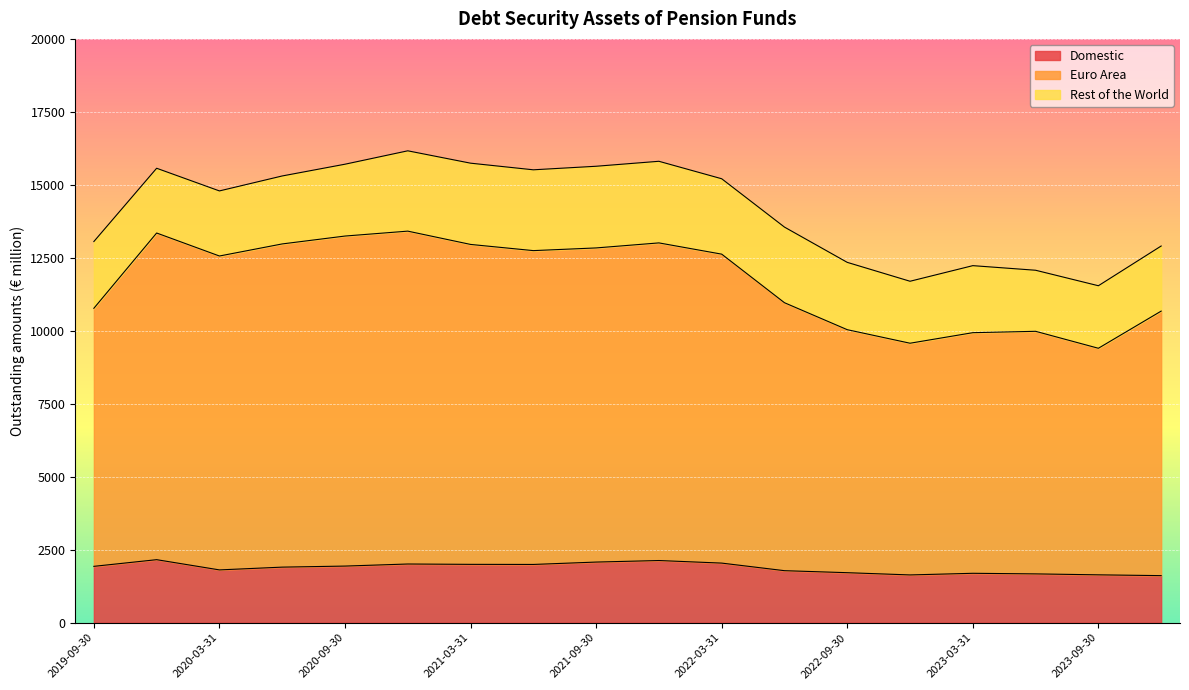

True or false: Domestic and Euro Area intersect in this chart.

False